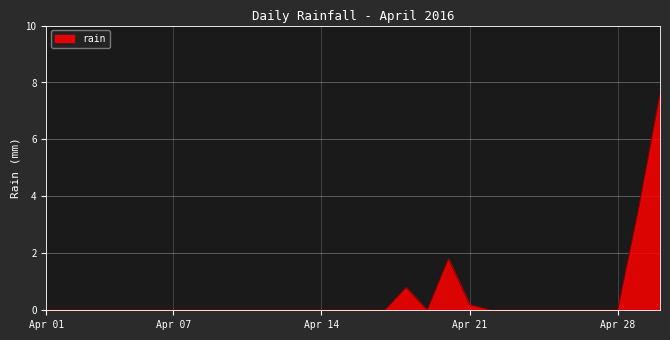

What is the greatest value displayed?

7.6